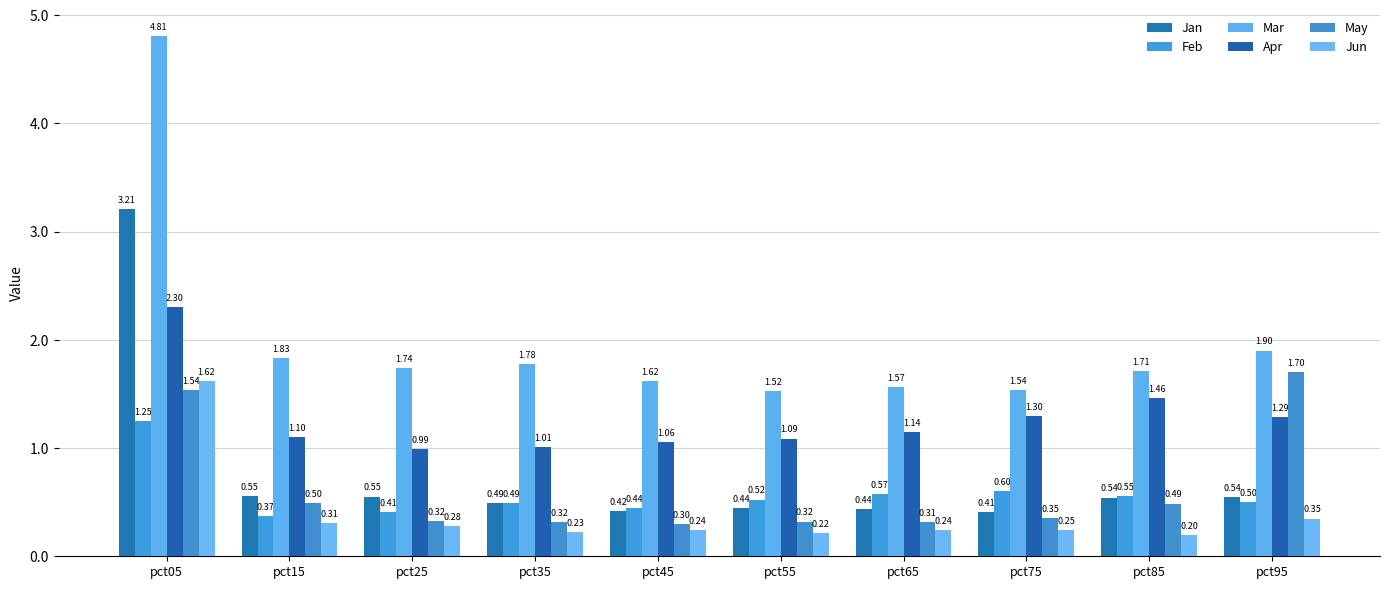

What is the sum of the Apr values at pct25 and pct45?

2.1